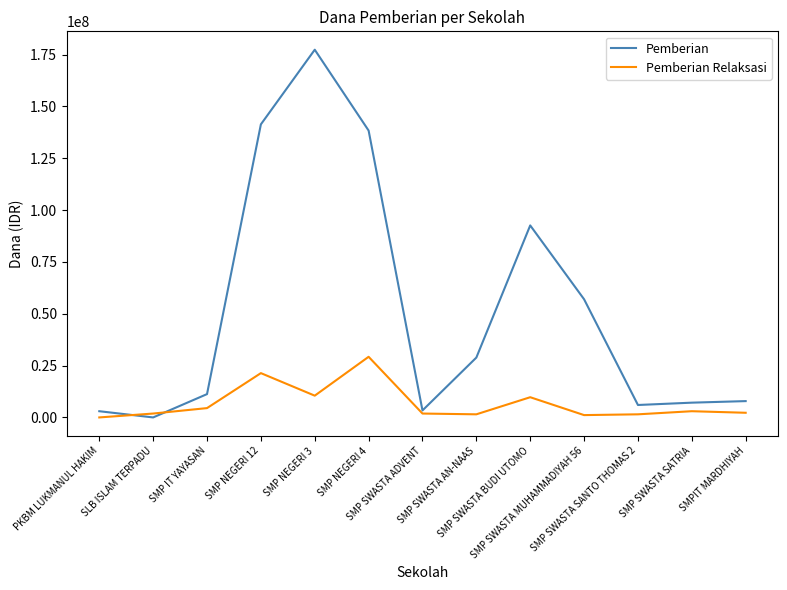

Which series has the largest total across all categories?

Pemberian